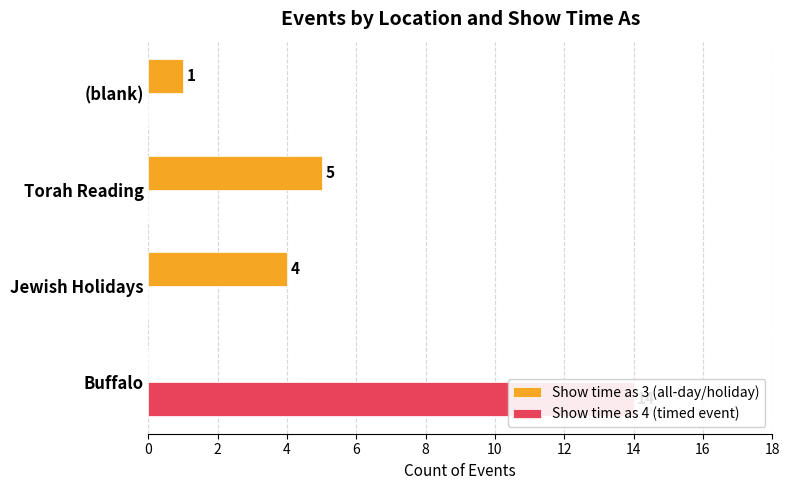

Between Torah Reading and (blank), which series saw the biggest shift?

Show time as 3 (all-day/holiday)